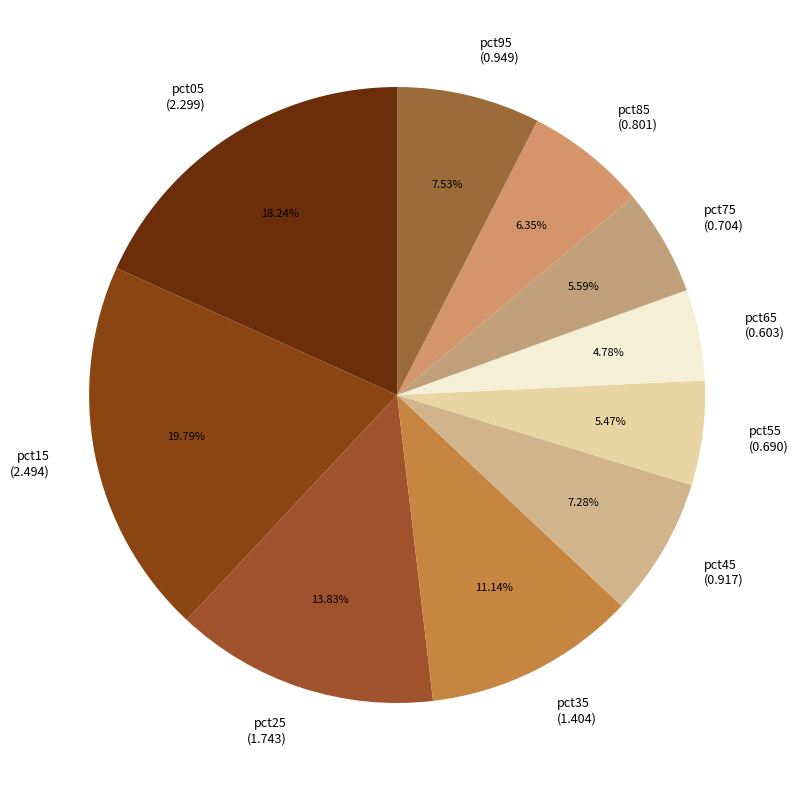

To the nearest percent, what is the average slice percentage?

10%